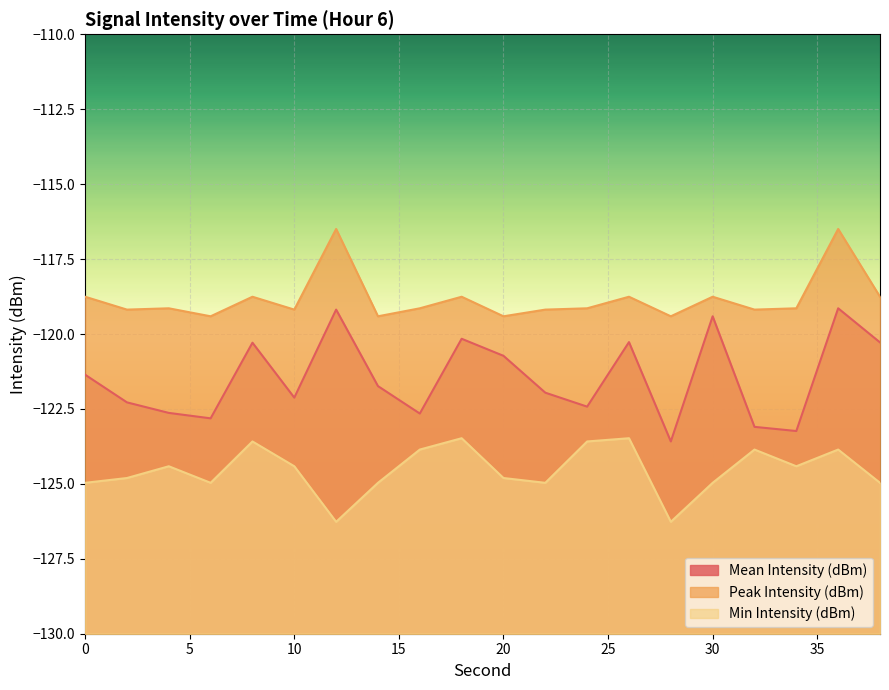

Reading left to right, what are all the values shown in this chart?

Mean Intensity (dBm): 0=-121.4	2=-122.3	4=-122.6	6=-122.8	8=-120.3	10=-122.1	12=-119.2	14=-121.7	16=-122.7	18=-120.2	20=-120.7	22=-122.0	24=-122.4	26=-120.3	28=-123.6	30=-119.4	32=-123.1	34=-123.2	36=-119.1	38=-120.3
Peak Intensity (dBm): 0=-118.8	2=-119.2	4=-119.1	6=-119.4	8=-118.8	10=-119.2	12=-116.5	14=-119.4	16=-119.1	18=-118.8	20=-119.4	22=-119.2	24=-119.1	26=-118.8	28=-119.4	30=-118.8	32=-119.2	34=-119.1	36=-116.5	38=-118.8
Min Intensity (dBm): 0=-125.0	2=-124.8	4=-124.4	6=-125.0	8=-123.6	10=-124.4	12=-126.3	14=-125.0	16=-123.9	18=-123.5	20=-124.8	22=-125.0	24=-123.6	26=-123.5	28=-126.3	30=-125.0	32=-123.9	34=-124.4	36=-123.9	38=-125.0